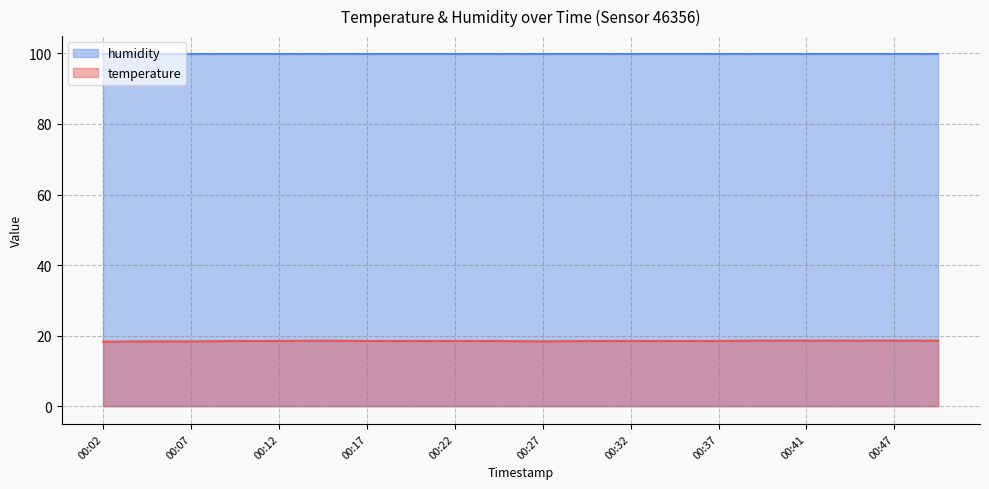

How many interior local peaks (higher than both neighbors) does the data have?

1